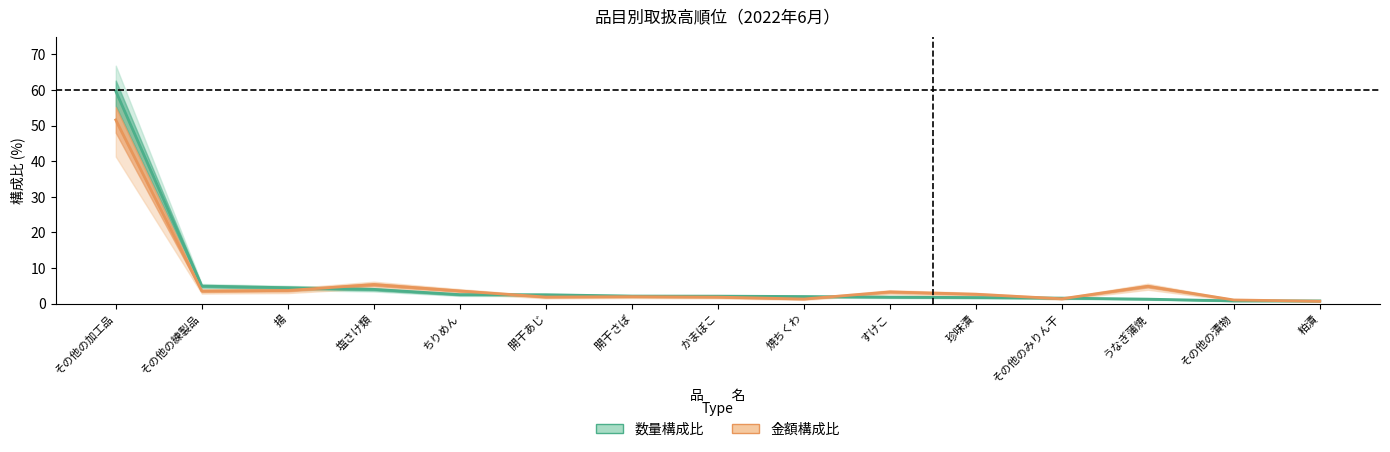

At how many categories does at least one series exceed 45?

1